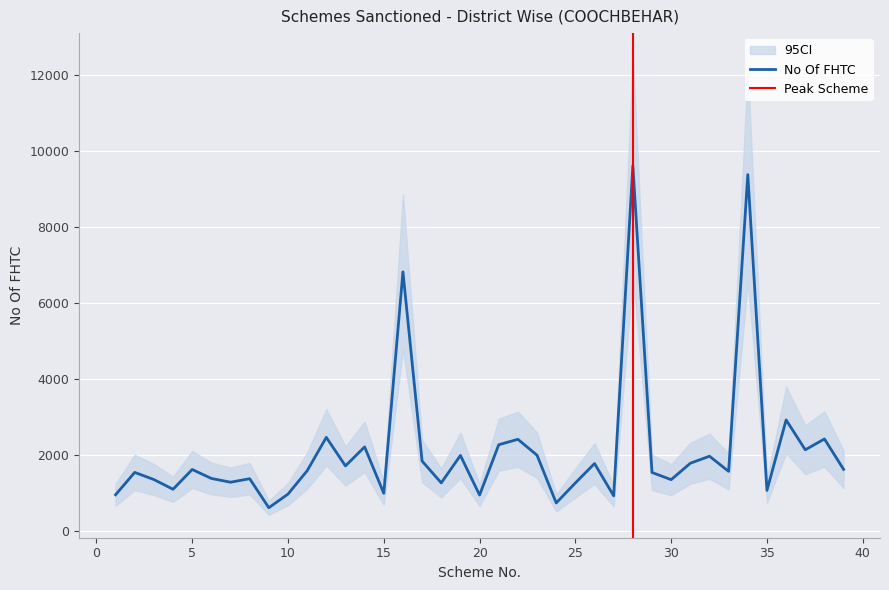

True or false: No Of FHTC and No Of Villages cross at least once.

False